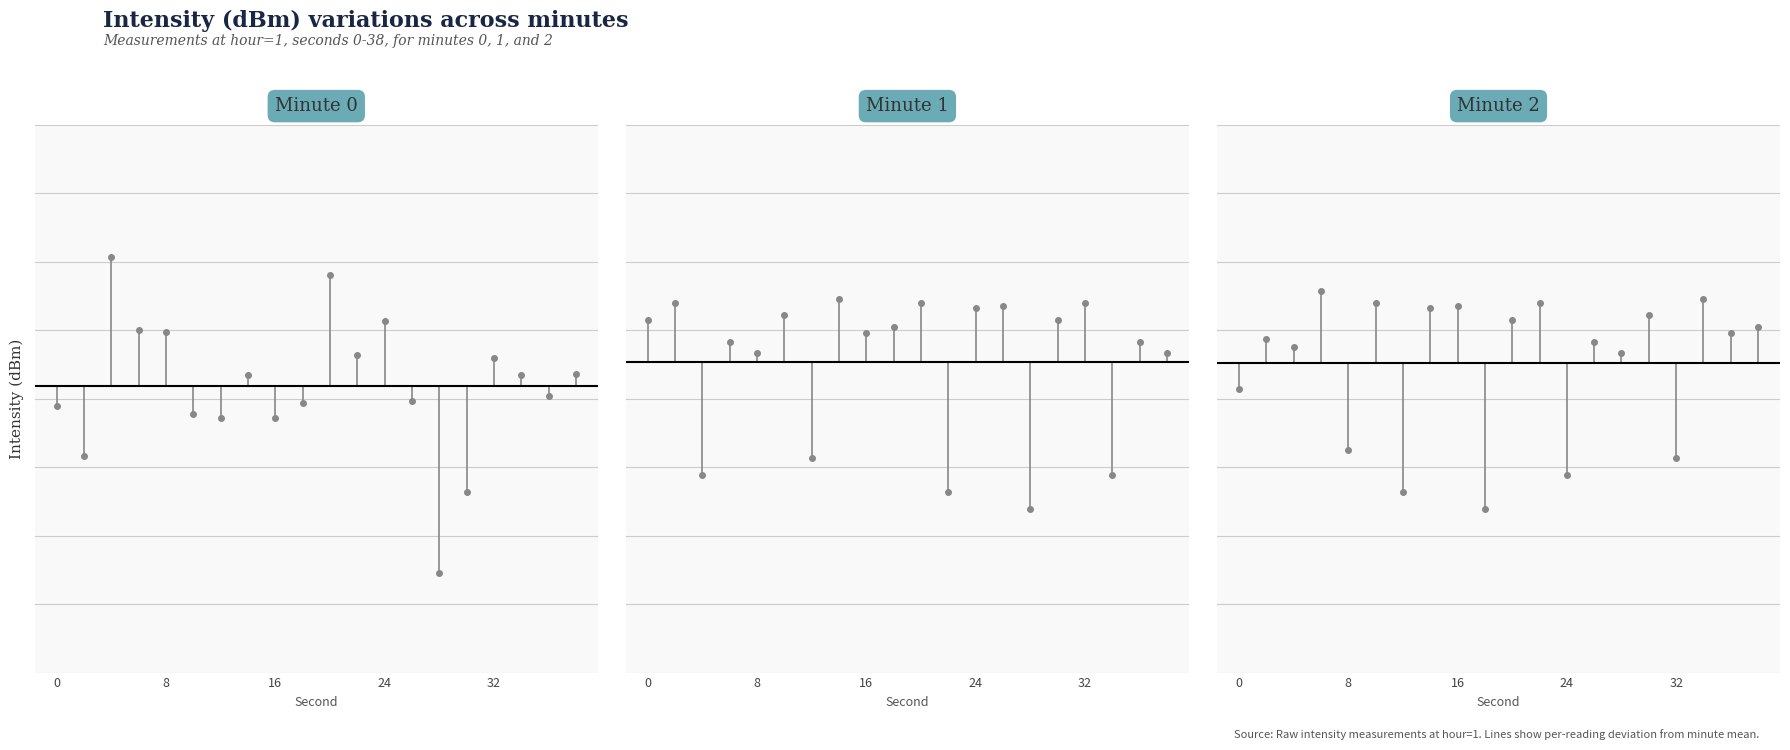

What is the minimum value shown in the chart?

-13.6